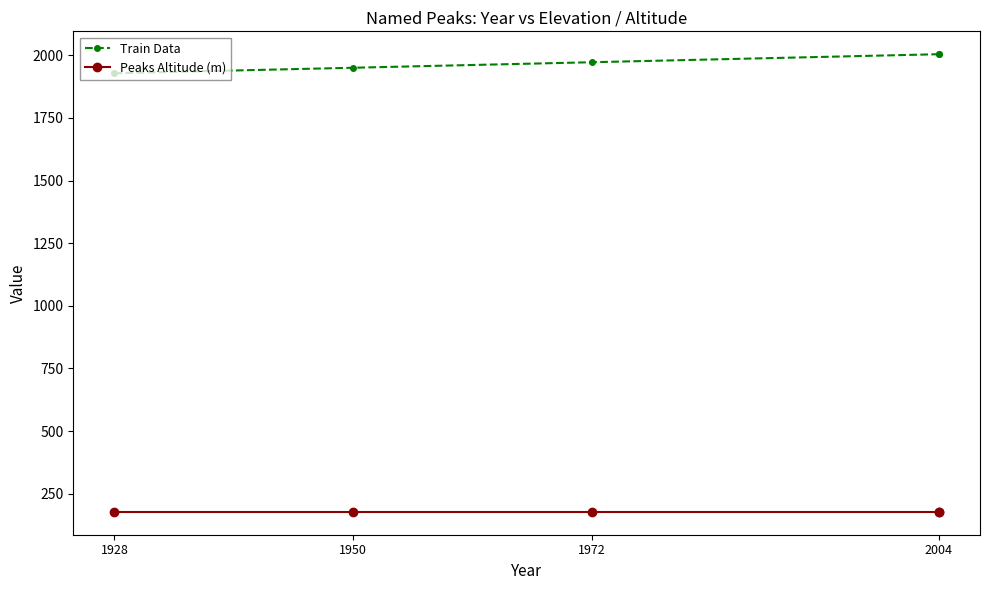

Which series changed the most between 1950 and 2004?

Train Data